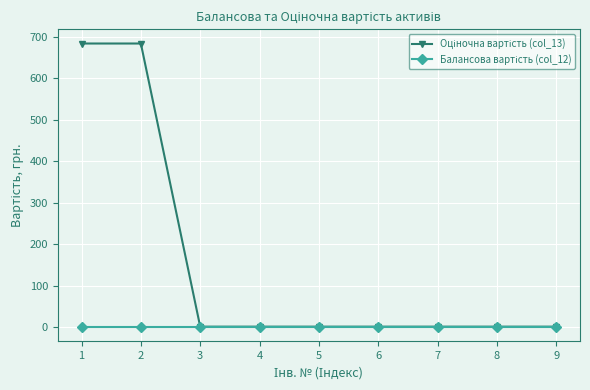

What is the total value across all series at 1?

684.0